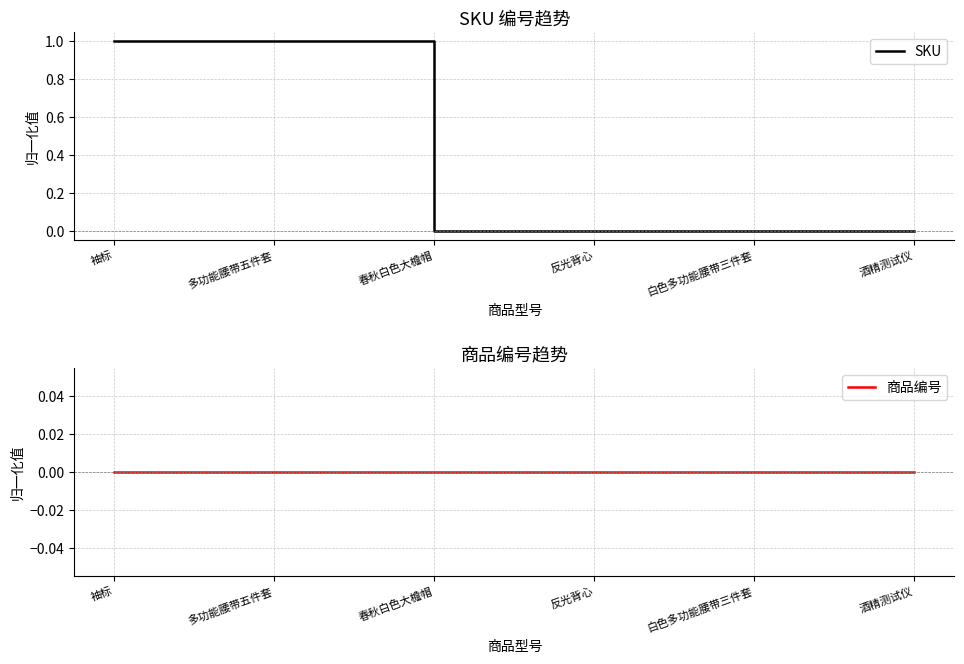

Rank the series at 袖标 from lowest to highest value.

商品编号, SKU